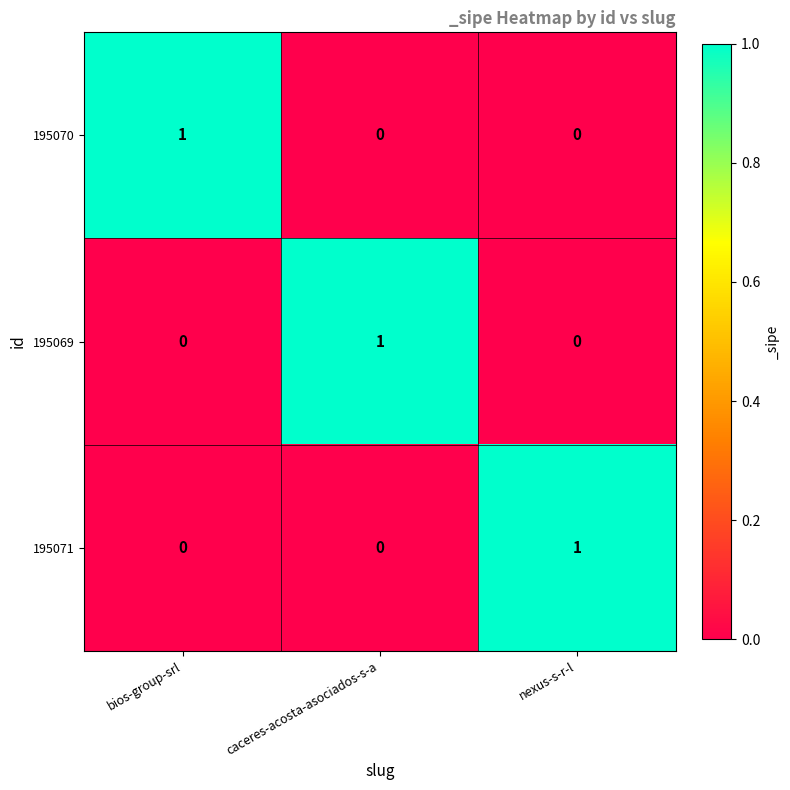

How many data points in 195070 are above 0?

1